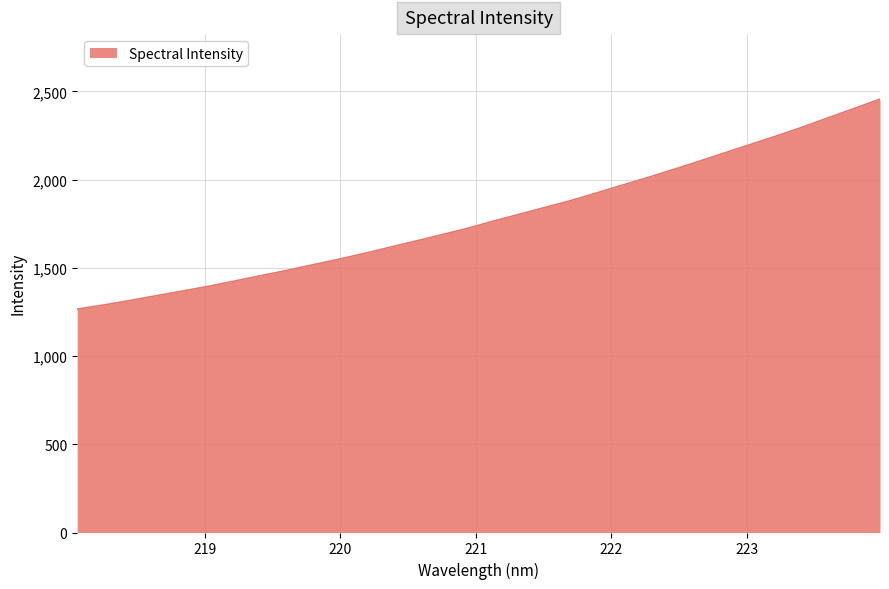

How many lines are shown in the chart?

1